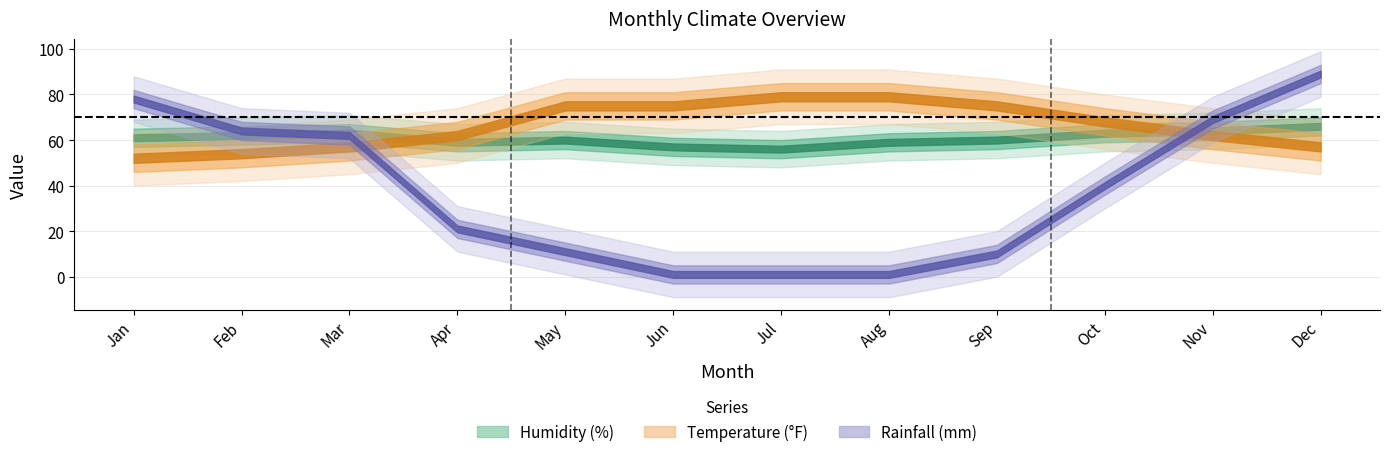

What is the total value across all series at Oct?

171